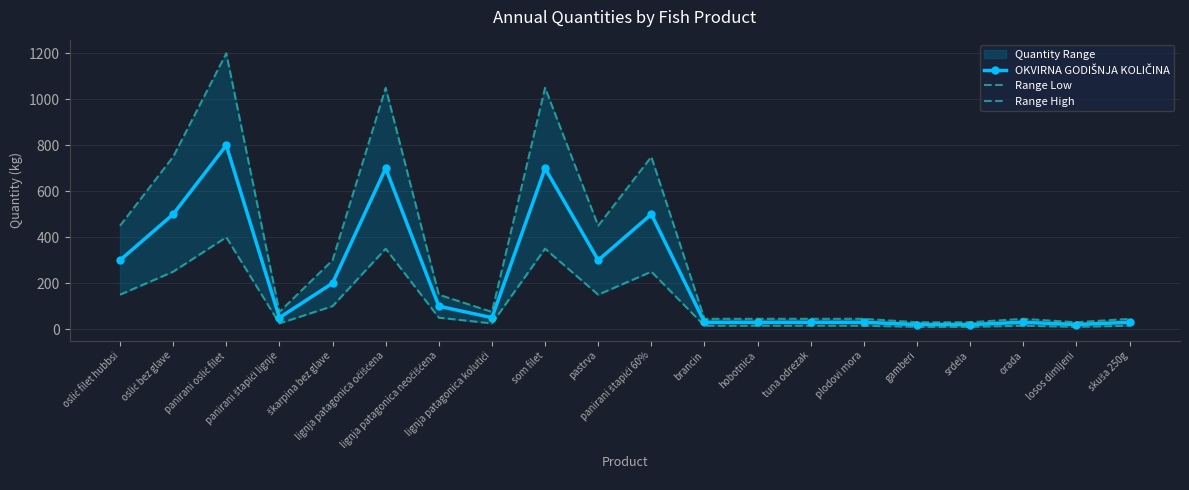

What is the approximate value of Range Low at škarpina bez glave?

100